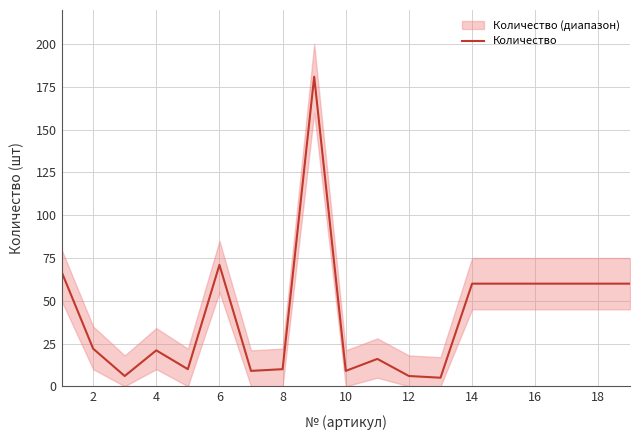

What is the minimum value shown in the chart?

5